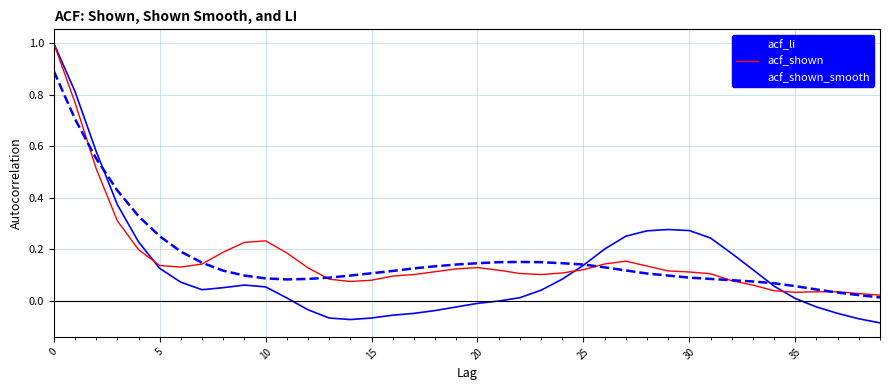

After their last crossing, which series has the higher values: acf_shown or acf_li?

acf_shown